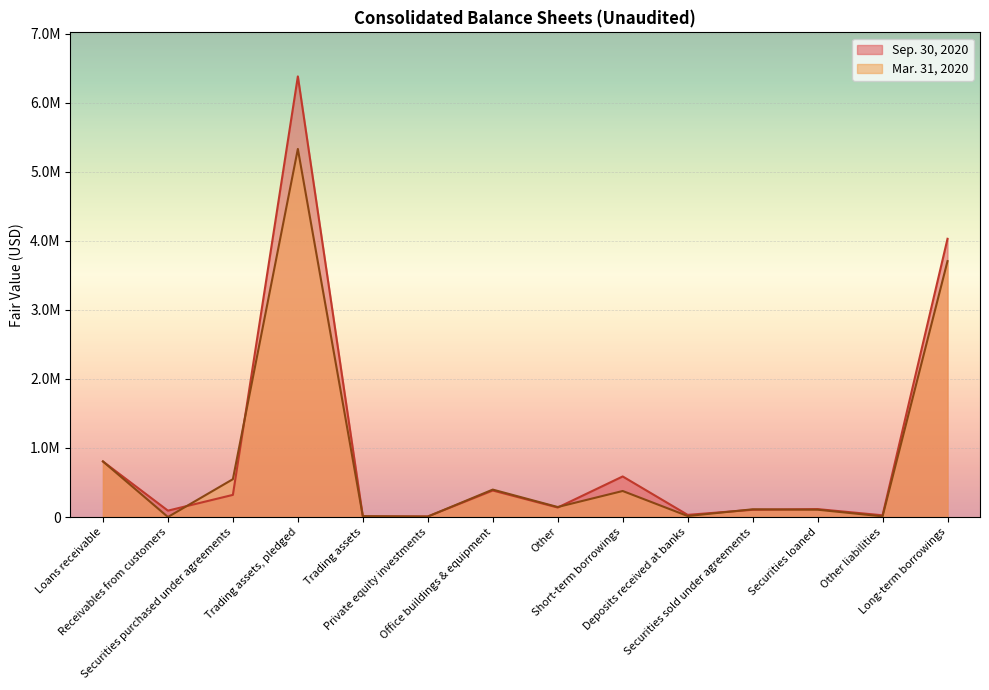

At which category does Sep. 30, 2020 reach its first local valley?

Receivables from customers